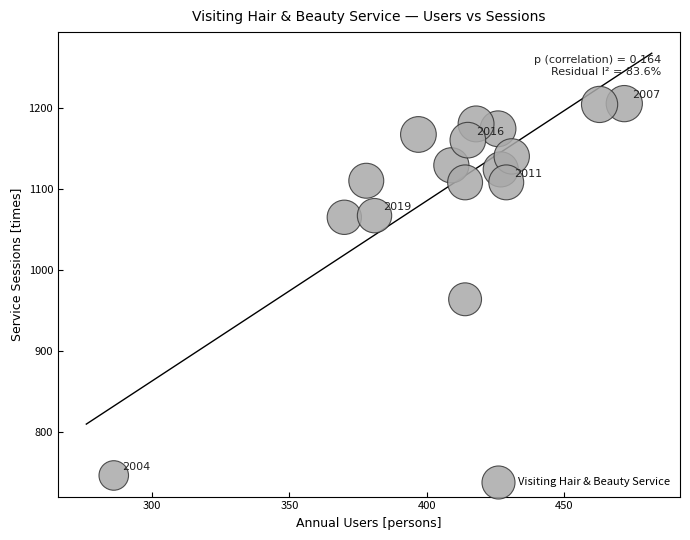

What is the range of Y values (max minus min)?

458